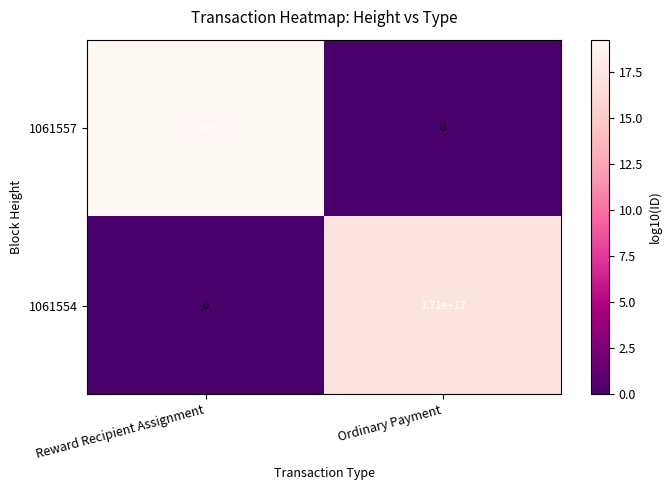

How many values in 1061557 are above zero?

1